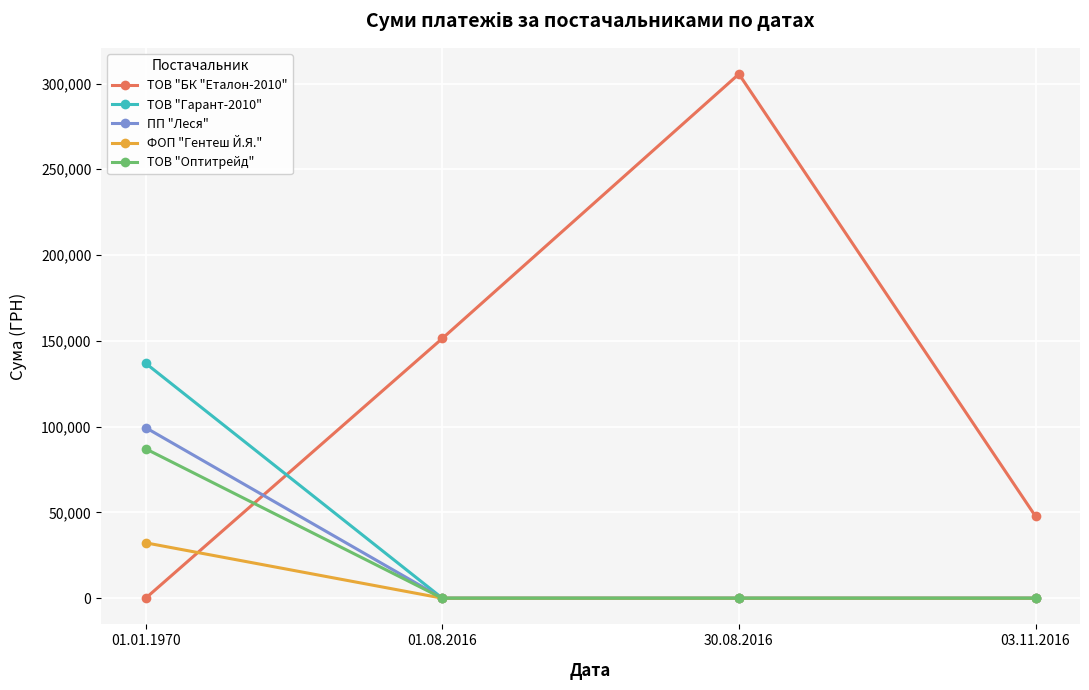

How many distinct data groups are displayed?

5